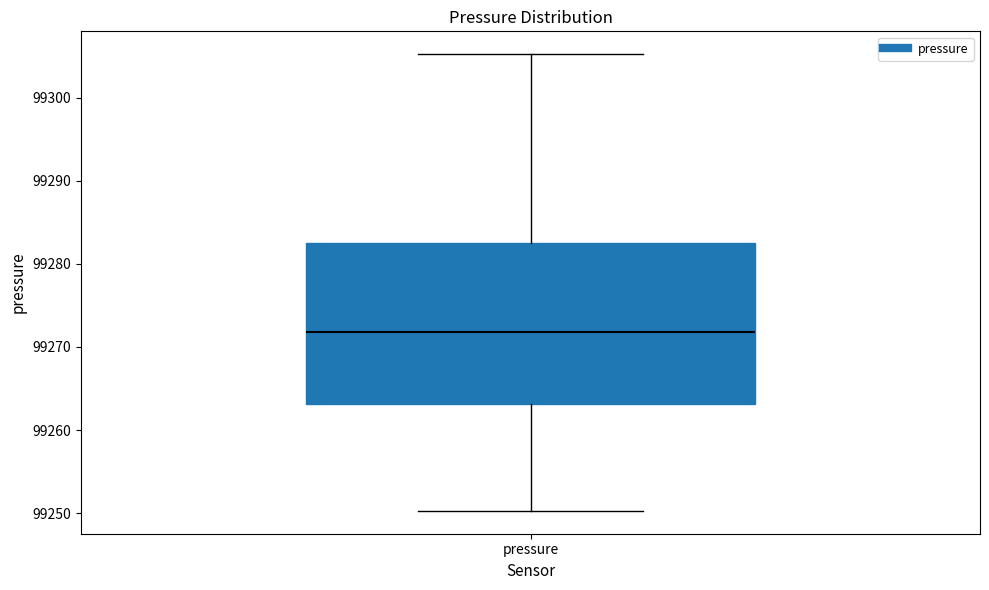

Transcribe this box plot: give where the median line is, the range the box spans, and where the two whiskers end, as read against the y-axis. The values are not printed on the chart, so give them approximately, as read against the axis.

median 99272, box 99263 to 99283, whiskers 99250 to 99305